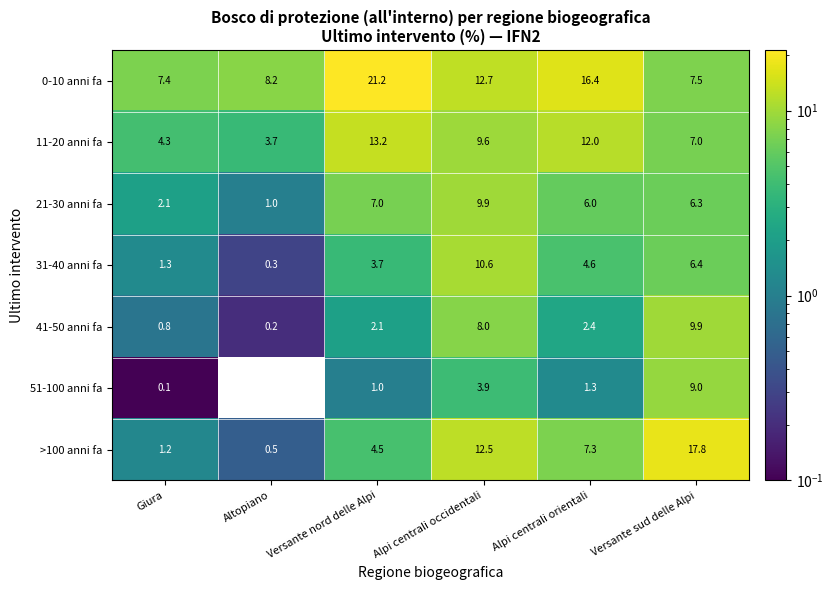

What is the total value across all series at Versante sud delle Alpi?

63.9